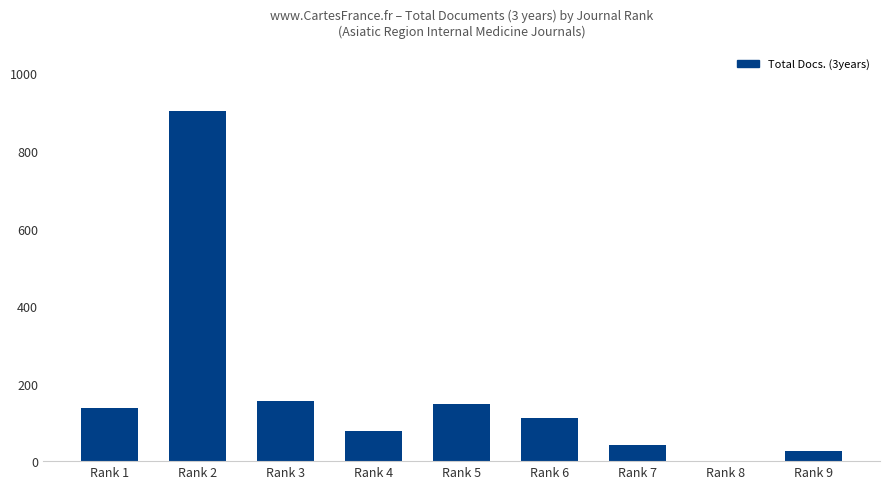

Reading left to right, extract all data points from this chart.

Rank 1=136	Rank 2=902	Rank 3=154	Rank 4=77	Rank 5=147	Rank 6=112	Rank 7=42	Rank 8=0	Rank 9=25